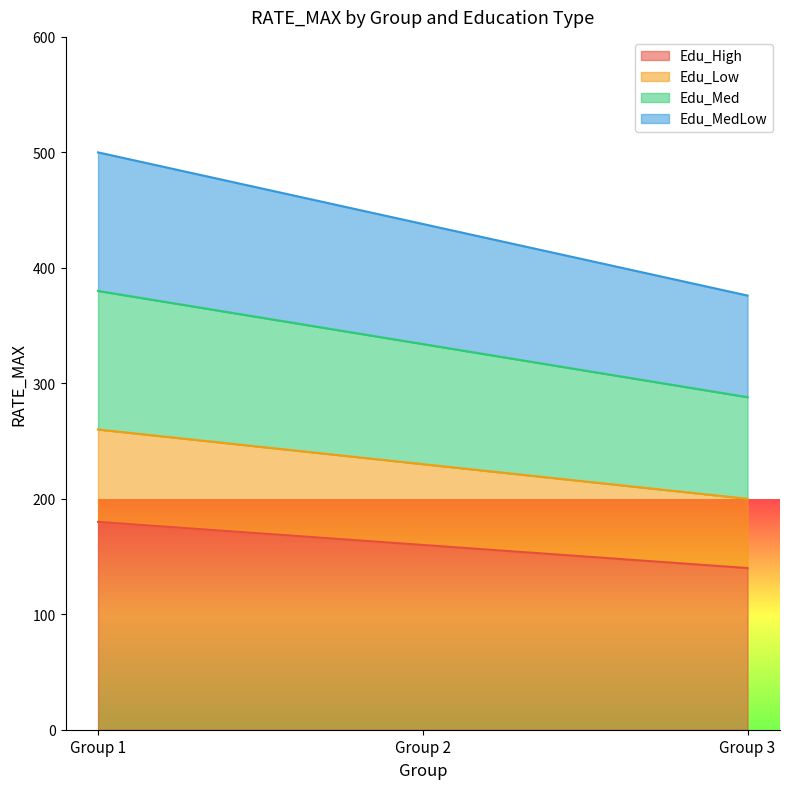

Rank the series at Group 3 from highest to lowest value.

Edu_MedLow, Edu_Med, Edu_Low, Edu_High